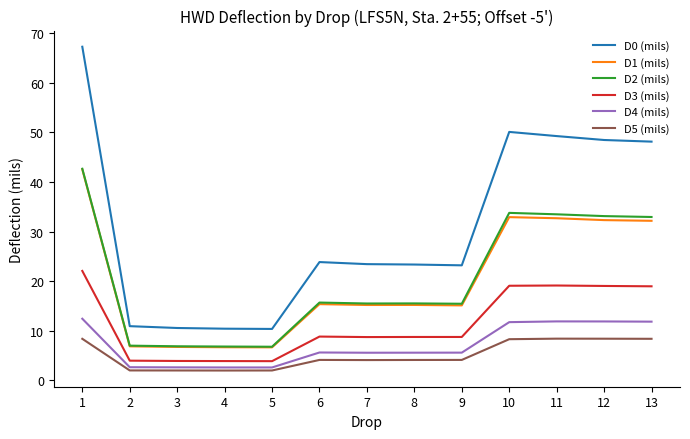

Is the value of D0 (mils) at 4 greater than the value of D4 (mils) at 5?

Yes